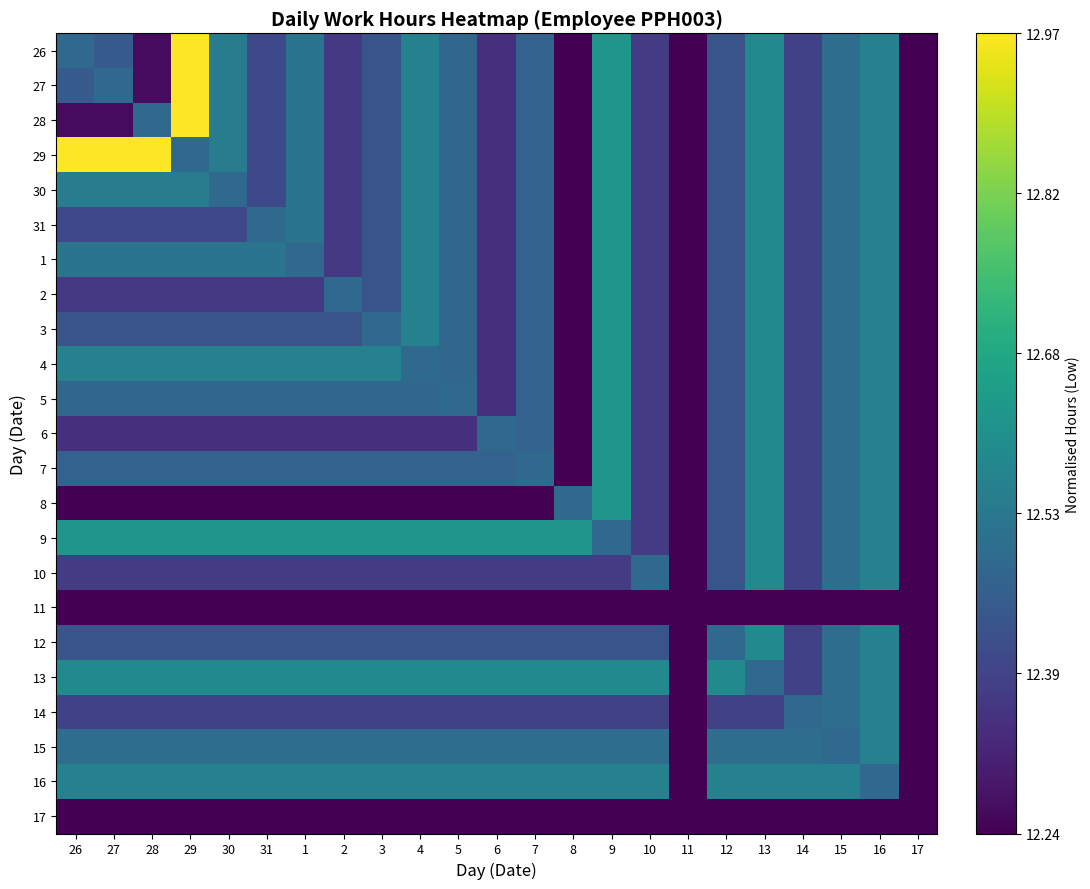

Reading right to left, list all the values displayed in this chart.

26: 17=0.0	16=0.4	15=0.4	14=0.2	13=0.5	12=0.3	11=0.0	10=0.2	9=0.5	8=0.0	7=0.3	6=0.1	5=0.3	4=0.4	3=0.3	2=0.2	1=0.4	31=0.2	30=0.4	29=1.0	28=0.0	27=0.3	26=0.3
27: 17=0.0	16=0.4	15=0.4	14=0.2	13=0.5	12=0.3	11=0.0	10=0.2	9=0.5	8=0.0	7=0.3	6=0.1	5=0.3	4=0.4	3=0.3	2=0.2	1=0.4	31=0.2	30=0.4	29=1.0	28=0.0	27=0.3	26=0.3
28: 17=0.0	16=0.4	15=0.4	14=0.2	13=0.5	12=0.3	11=0.0	10=0.2	9=0.5	8=0.0	7=0.3	6=0.1	5=0.3	4=0.4	3=0.3	2=0.2	1=0.4	31=0.2	30=0.4	29=1.0	28=0.3	27=0.0	26=0.0
29: 17=0.0	16=0.4	15=0.4	14=0.2	13=0.5	12=0.3	11=0.0	10=0.2	9=0.5	8=0.0	7=0.3	6=0.1	5=0.3	4=0.4	3=0.3	2=0.2	1=0.4	31=0.2	30=0.4	29=0.3	28=1.0	27=1.0	26=1.0
30: 17=0.0	16=0.4	15=0.4	14=0.2	13=0.5	12=0.3	11=0.0	10=0.2	9=0.5	8=0.0	7=0.3	6=0.1	5=0.3	4=0.4	3=0.3	2=0.2	1=0.4	31=0.2	30=0.3	29=0.4	28=0.4	27=0.4	26=0.4
31: 17=0.0	16=0.4	15=0.4	14=0.2	13=0.5	12=0.3	11=0.0	10=0.2	9=0.5	8=0.0	7=0.3	6=0.1	5=0.3	4=0.4	3=0.3	2=0.2	1=0.4	31=0.3	30=0.2	29=0.2	28=0.2	27=0.2	26=0.2
1: 17=0.0	16=0.4	15=0.4	14=0.2	13=0.5	12=0.3	11=0.0	10=0.2	9=0.5	8=0.0	7=0.3	6=0.1	5=0.3	4=0.4	3=0.3	2=0.2	1=0.3	31=0.4	30=0.4	29=0.4	28=0.4	27=0.4	26=0.4
2: 17=0.0	16=0.4	15=0.4	14=0.2	13=0.5	12=0.3	11=0.0	10=0.2	9=0.5	8=0.0	7=0.3	6=0.1	5=0.3	4=0.4	3=0.3	2=0.3	1=0.2	31=0.2	30=0.2	29=0.2	28=0.2	27=0.2	26=0.2
3: 17=0.0	16=0.4	15=0.4	14=0.2	13=0.5	12=0.3	11=0.0	10=0.2	9=0.5	8=0.0	7=0.3	6=0.1	5=0.3	4=0.4	3=0.3	2=0.3	1=0.3	31=0.3	30=0.3	29=0.3	28=0.3	27=0.3	26=0.3
4: 17=0.0	16=0.4	15=0.4	14=0.2	13=0.5	12=0.3	11=0.0	10=0.2	9=0.5	8=0.0	7=0.3	6=0.1	5=0.3	4=0.3	3=0.4	2=0.4	1=0.4	31=0.4	30=0.4	29=0.4	28=0.4	27=0.4	26=0.4
5: 17=0.0	16=0.4	15=0.4	14=0.2	13=0.5	12=0.3	11=0.0	10=0.2	9=0.5	8=0.0	7=0.3	6=0.1	5=0.3	4=0.3	3=0.3	2=0.3	1=0.3	31=0.3	30=0.3	29=0.3	28=0.3	27=0.3	26=0.3
6: 17=0.0	16=0.4	15=0.4	14=0.2	13=0.5	12=0.3	11=0.0	10=0.2	9=0.5	8=0.0	7=0.3	6=0.3	5=0.1	4=0.1	3=0.1	2=0.1	1=0.1	31=0.1	30=0.1	29=0.1	28=0.1	27=0.1	26=0.1
7: 17=0.0	16=0.4	15=0.4	14=0.2	13=0.5	12=0.3	11=0.0	10=0.2	9=0.5	8=0.0	7=0.3	6=0.3	5=0.3	4=0.3	3=0.3	2=0.3	1=0.3	31=0.3	30=0.3	29=0.3	28=0.3	27=0.3	26=0.3
8: 17=0.0	16=0.4	15=0.4	14=0.2	13=0.5	12=0.3	11=0.0	10=0.2	9=0.5	8=0.3	7=0.0	6=0.0	5=0.0	4=0.0	3=0.0	2=0.0	1=0.0	31=0.0	30=0.0	29=0.0	28=0.0	27=0.0	26=0.0
9: 17=0.0	16=0.4	15=0.4	14=0.2	13=0.5	12=0.3	11=0.0	10=0.2	9=0.3	8=0.5	7=0.5	6=0.5	5=0.5	4=0.5	3=0.5	2=0.5	1=0.5	31=0.5	30=0.5	29=0.5	28=0.5	27=0.5	26=0.5
10: 17=0.0	16=0.4	15=0.4	14=0.2	13=0.5	12=0.3	11=0.0	10=0.3	9=0.2	8=0.2	7=0.2	6=0.2	5=0.2	4=0.2	3=0.2	2=0.2	1=0.2	31=0.2	30=0.2	29=0.2	28=0.2	27=0.2	26=0.2
11: 17=0.0	16=0.0	15=0.0	14=0.0	13=0.0	12=0.0	11=0.0	10=0.0	9=0.0	8=0.0	7=0.0	6=0.0	5=0.0	4=0.0	3=0.0	2=0.0	1=0.0	31=0.0	30=0.0	29=0.0	28=0.0	27=0.0	26=0.0
12: 17=0.0	16=0.4	15=0.4	14=0.2	13=0.5	12=0.3	11=0.0	10=0.3	9=0.3	8=0.3	7=0.3	6=0.3	5=0.3	4=0.3	3=0.3	2=0.3	1=0.3	31=0.3	30=0.3	29=0.3	28=0.3	27=0.3	26=0.3
13: 17=0.0	16=0.4	15=0.4	14=0.2	13=0.3	12=0.5	11=0.0	10=0.5	9=0.5	8=0.5	7=0.5	6=0.5	5=0.5	4=0.5	3=0.5	2=0.5	1=0.5	31=0.5	30=0.5	29=0.5	28=0.5	27=0.5	26=0.5
14: 17=0.0	16=0.4	15=0.4	14=0.3	13=0.2	12=0.2	11=0.0	10=0.2	9=0.2	8=0.2	7=0.2	6=0.2	5=0.2	4=0.2	3=0.2	2=0.2	1=0.2	31=0.2	30=0.2	29=0.2	28=0.2	27=0.2	26=0.2
15: 17=0.0	16=0.4	15=0.3	14=0.4	13=0.4	12=0.4	11=0.0	10=0.4	9=0.4	8=0.4	7=0.4	6=0.4	5=0.4	4=0.4	3=0.4	2=0.4	1=0.4	31=0.4	30=0.4	29=0.4	28=0.4	27=0.4	26=0.4
16: 17=0.0	16=0.3	15=0.4	14=0.4	13=0.4	12=0.4	11=0.0	10=0.4	9=0.4	8=0.4	7=0.4	6=0.4	5=0.4	4=0.4	3=0.4	2=0.4	1=0.4	31=0.4	30=0.4	29=0.4	28=0.4	27=0.4	26=0.4
17: 17=0.0	16=0.0	15=0.0	14=0.0	13=0.0	12=0.0	11=0.0	10=0.0	9=0.0	8=0.0	7=0.0	6=0.0	5=0.0	4=0.0	3=0.0	2=0.0	1=0.0	31=0.0	30=0.0	29=0.0	28=0.0	27=0.0	26=0.0